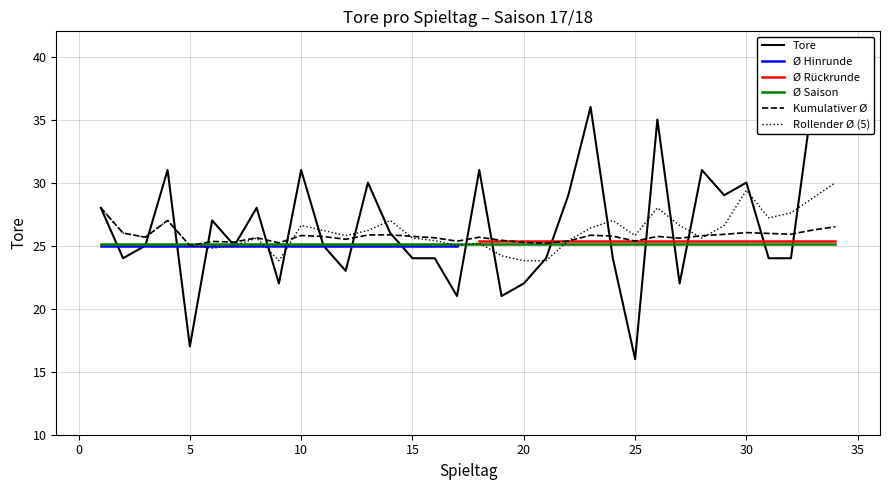

Reading left to right, extract all data points from this chart.

28	24	25	31	17	27	25	28	22	31	25	23	30	26	24	24	21	31	21	22	24	29	36	24	16	35	22	31	29	30	24	24	37	35